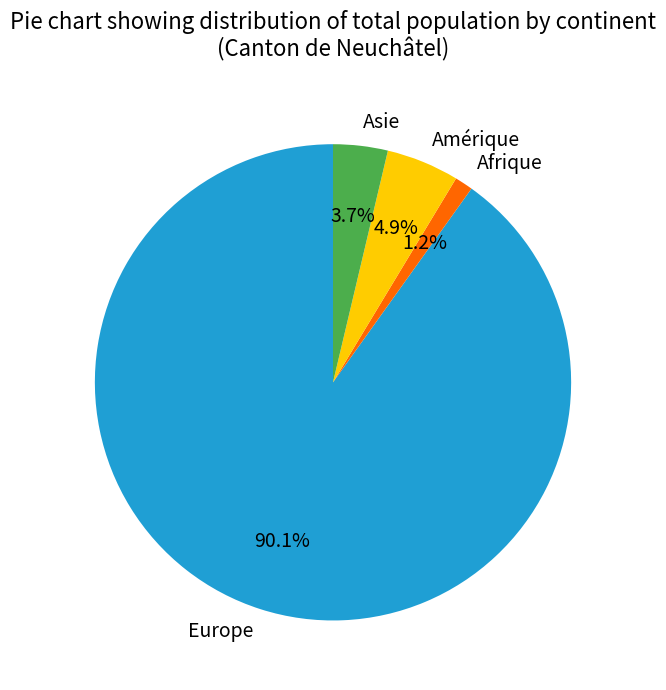

To the nearest percent, what is the difference between the Amérique and Asie slice percentages?

1%